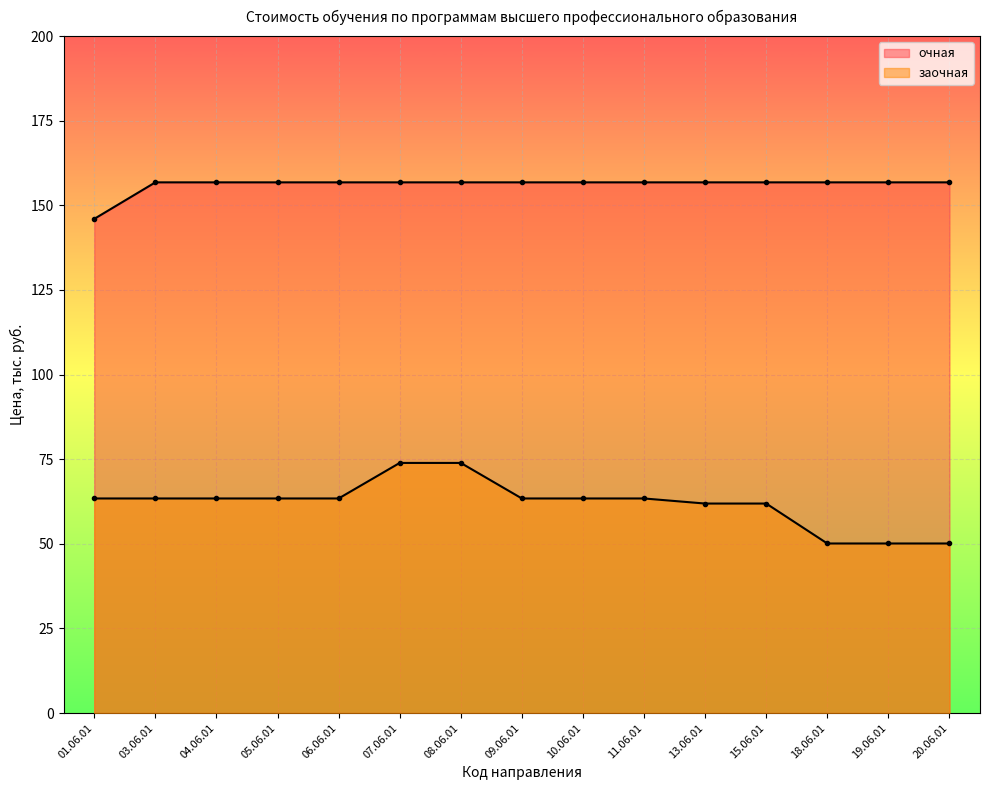

Reading left to right, extract all data points from this chart.

очная: 146.0	156.8	156.8	156.8	156.8	156.8	156.8	156.8	156.8	156.8	156.8	156.8	156.8	156.8	156.8
заочная: 63.4	63.4	63.4	63.4	63.4	73.9	73.9	63.4	63.4	63.4	61.9	61.9	50.1	50.1	50.1